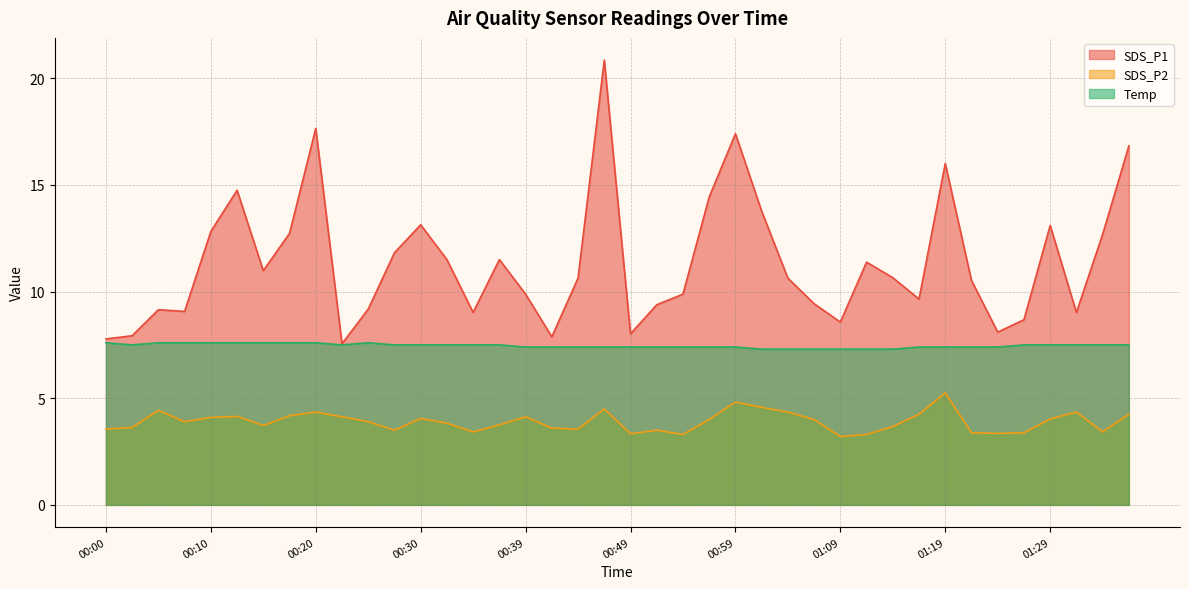

What is the difference between the highest and lowest values at 01:31?

4.7